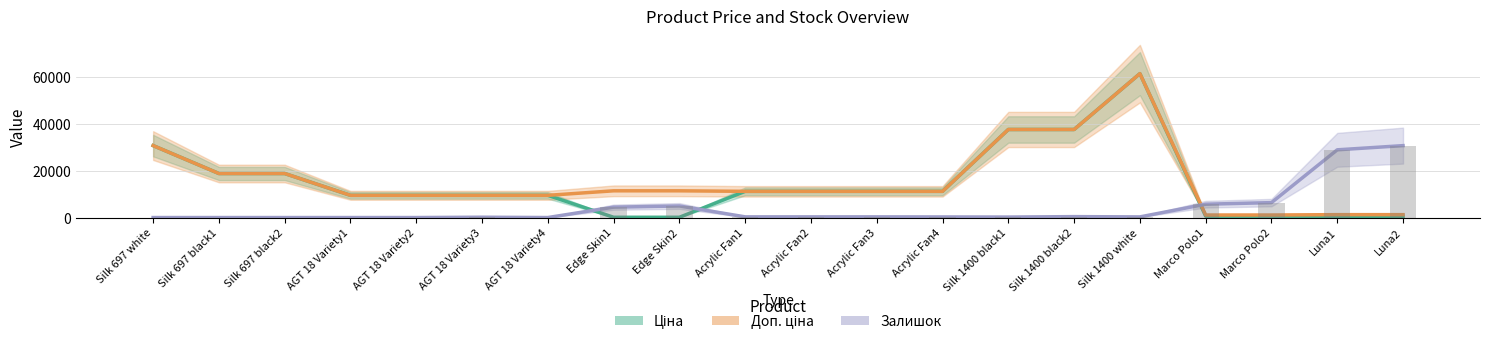

What is the approximate value of Доп. ціна at Luna2?

1235.4